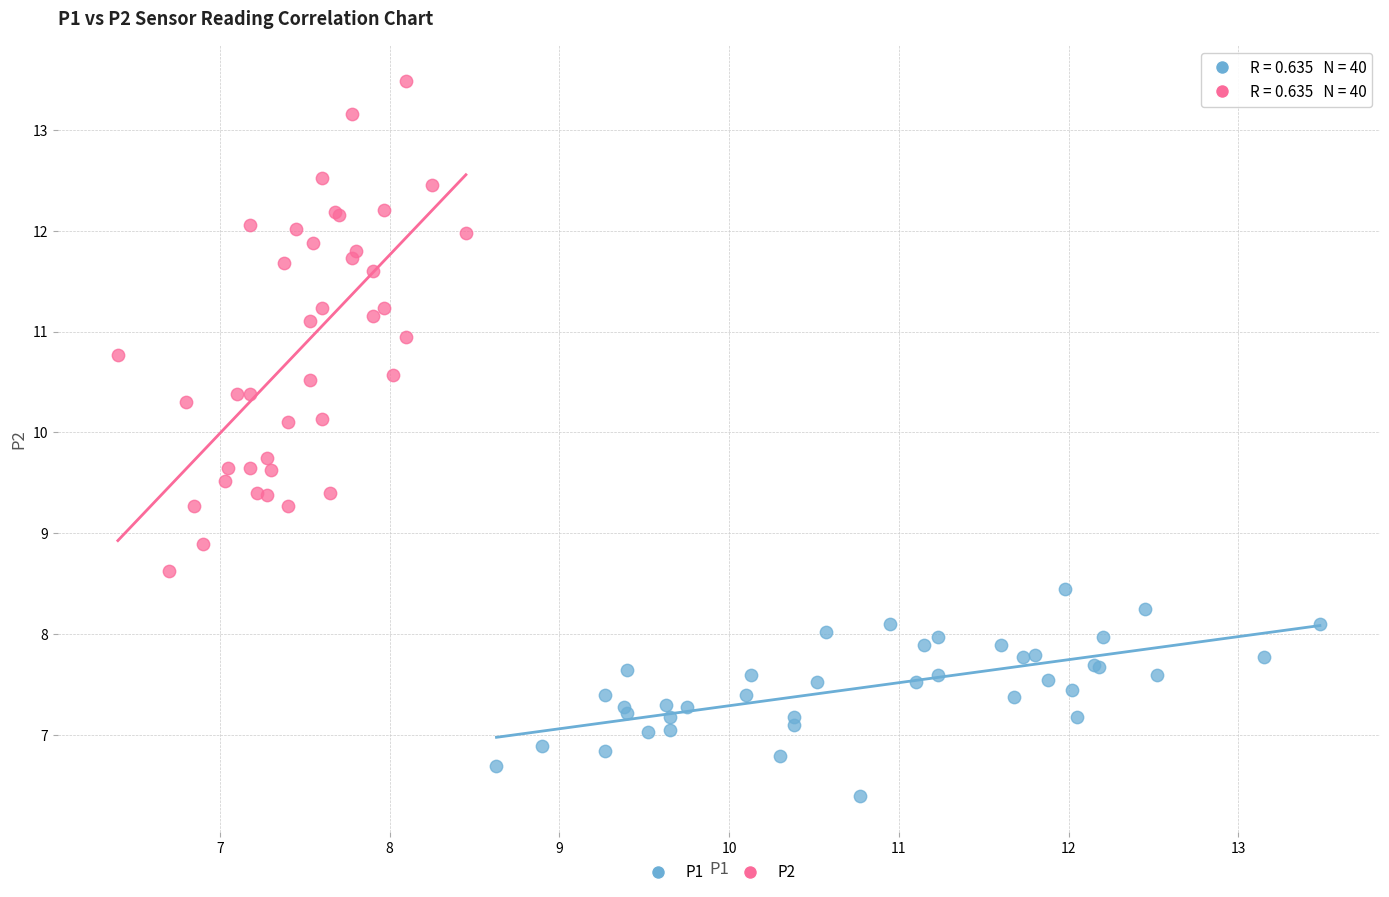

Which series contains the highest Y value?

P2